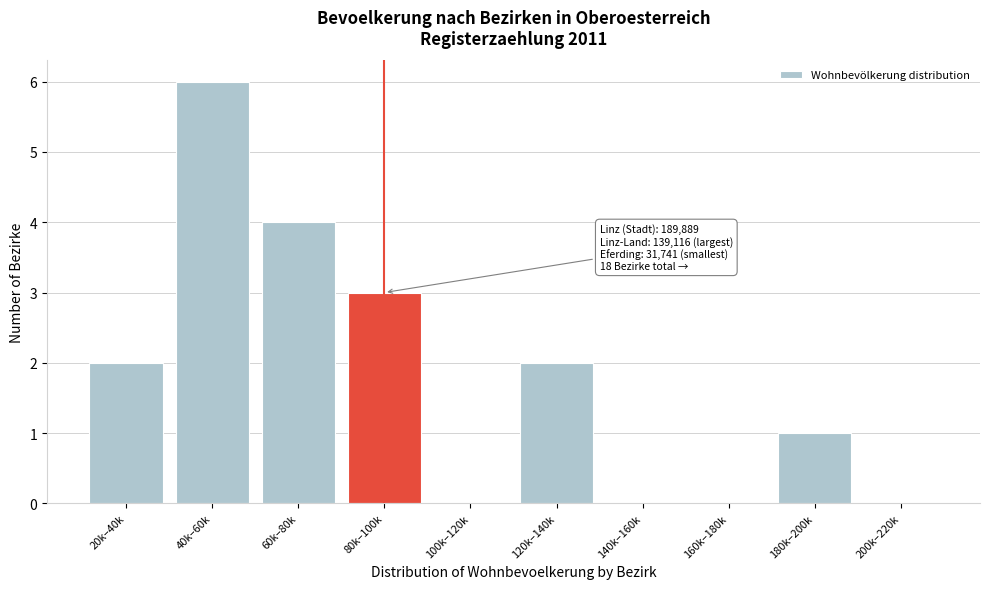

Reading left to right, list all the values displayed in this chart.

20k–40k=2	40k–60k=6	60k–80k=4	80k–100k=3	100k–120k=0	120k–140k=2	140k–160k=0	160k–180k=0	180k–200k=1	200k–220k=0